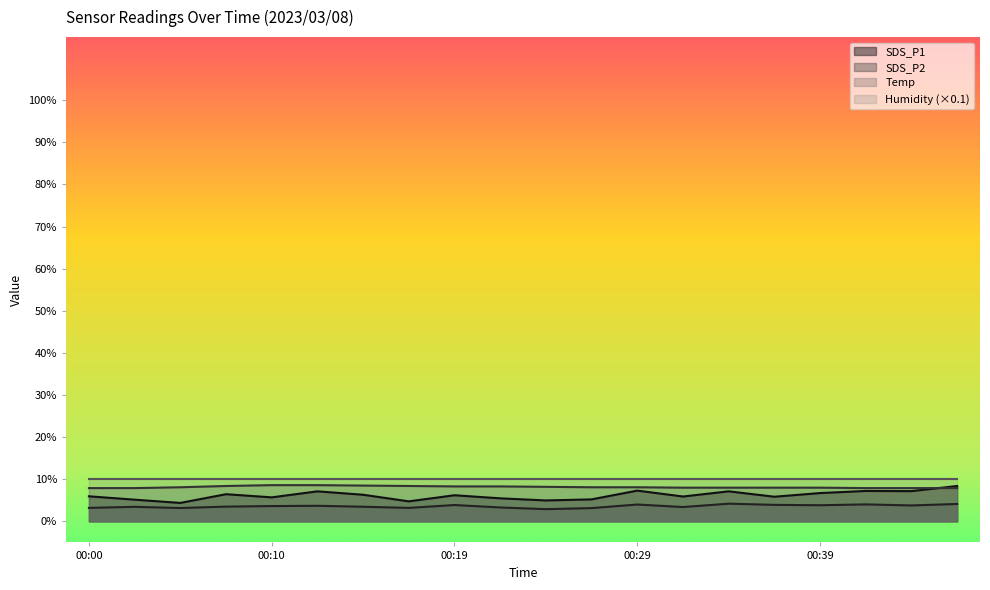

True or false: SDS_P2 and SDS_P1 cross at least once.

False